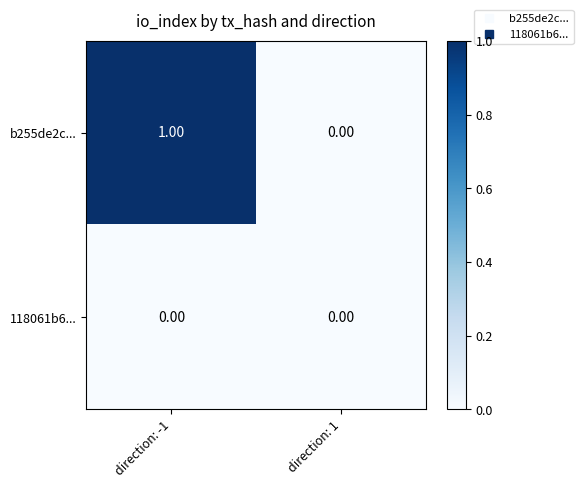

Between direction: -1 and direction: 1, which series saw the biggest shift?

b255de2c...